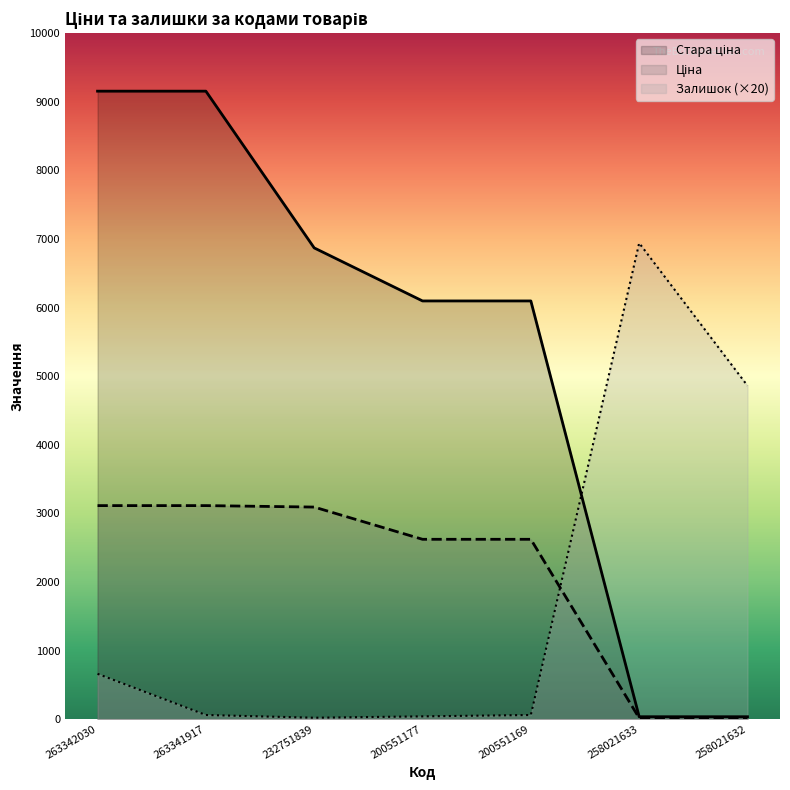

At which label is Ціна closest to 1564?

200551177